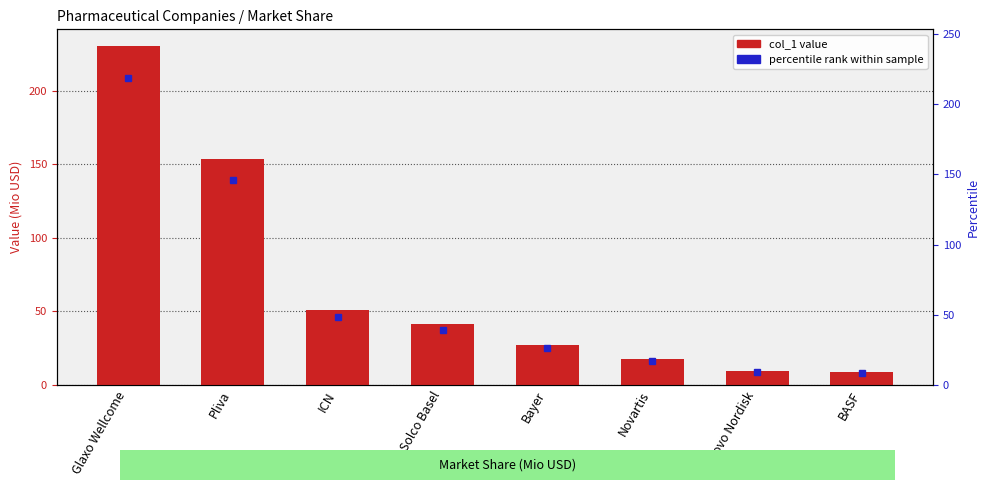

Does the chart contain any negative values?

No